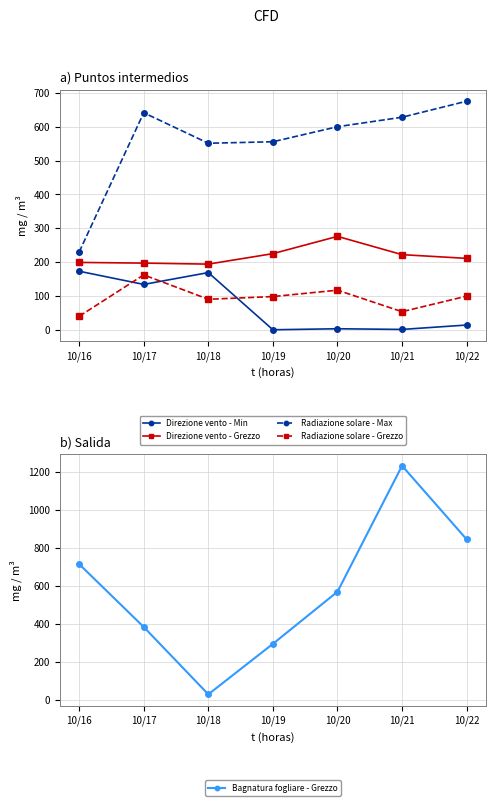

The Radiazione solare - Grezzo series shows 162.2 at 10/17. True or false?

True